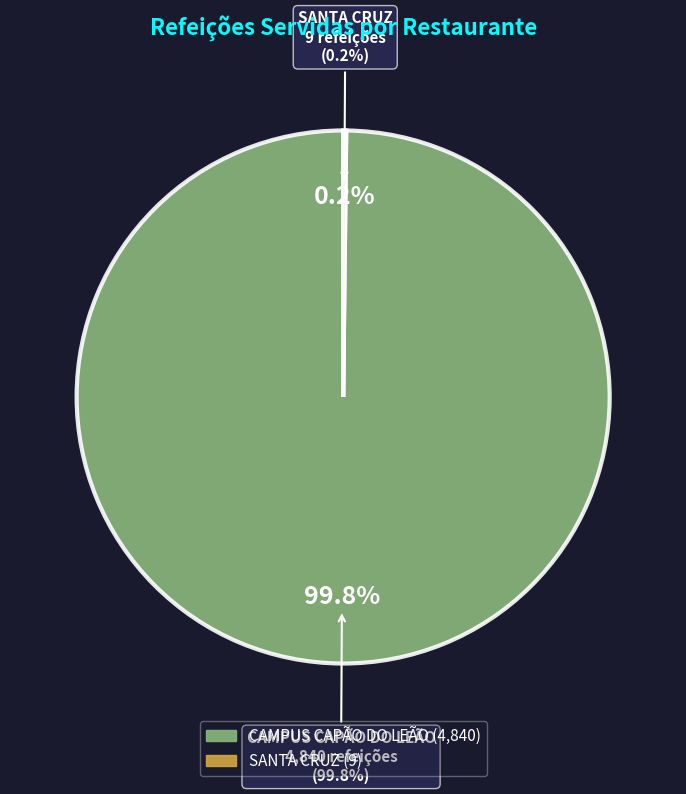

Is the sum of CAMPUS CAPÃO DO LEÃO and SANTA CRUZ greater than half?

Yes